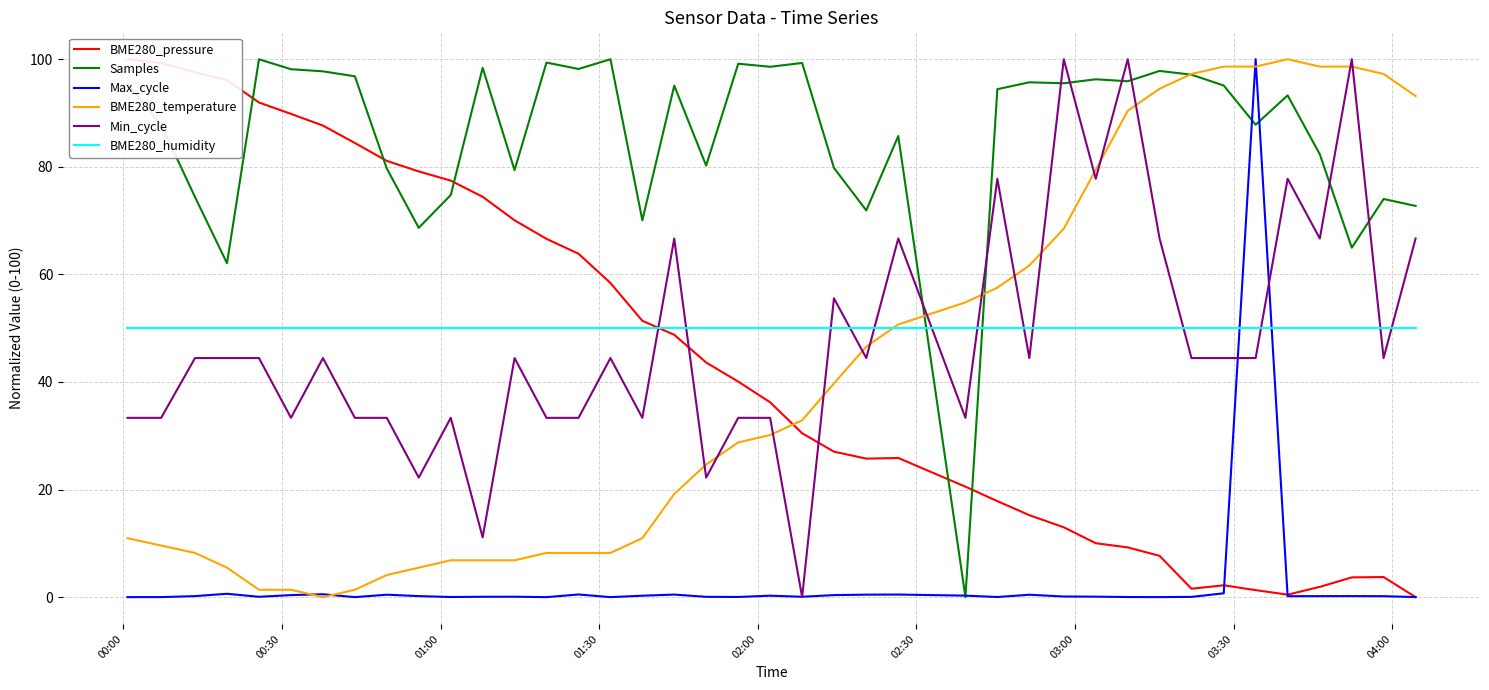

True or false: BME280_pressure has more than 2 points higher than both neighbors.

True